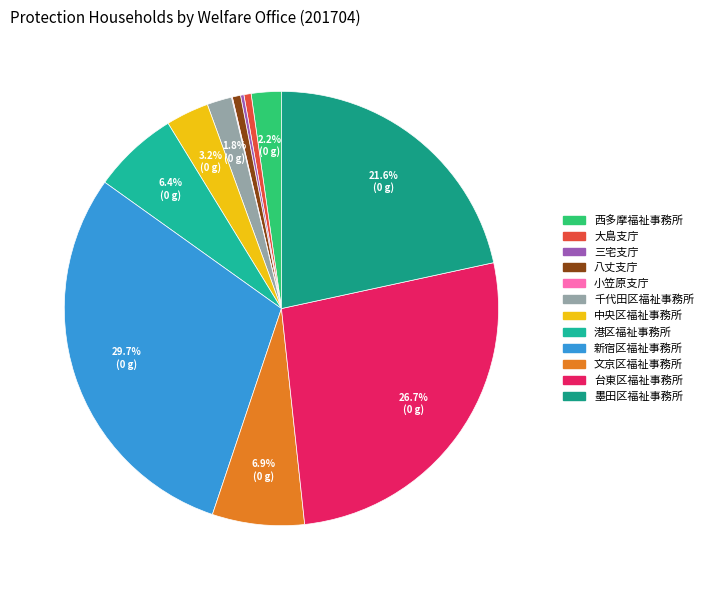

Which slice is the smallest?

小笠原支庁